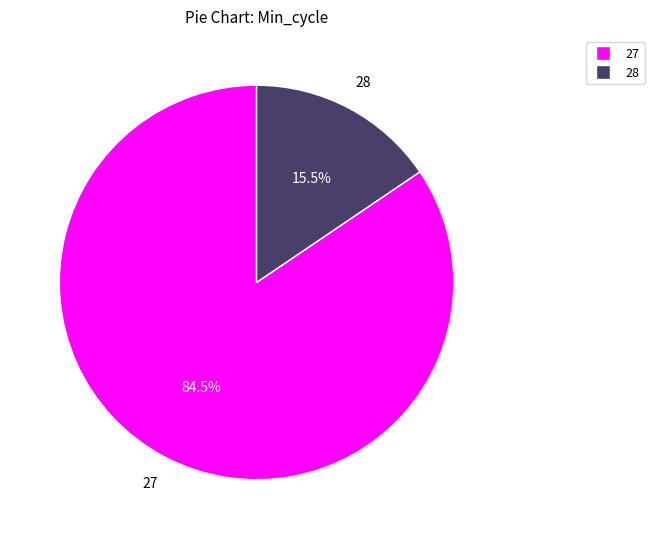

Does any single category account for the majority?

Yes